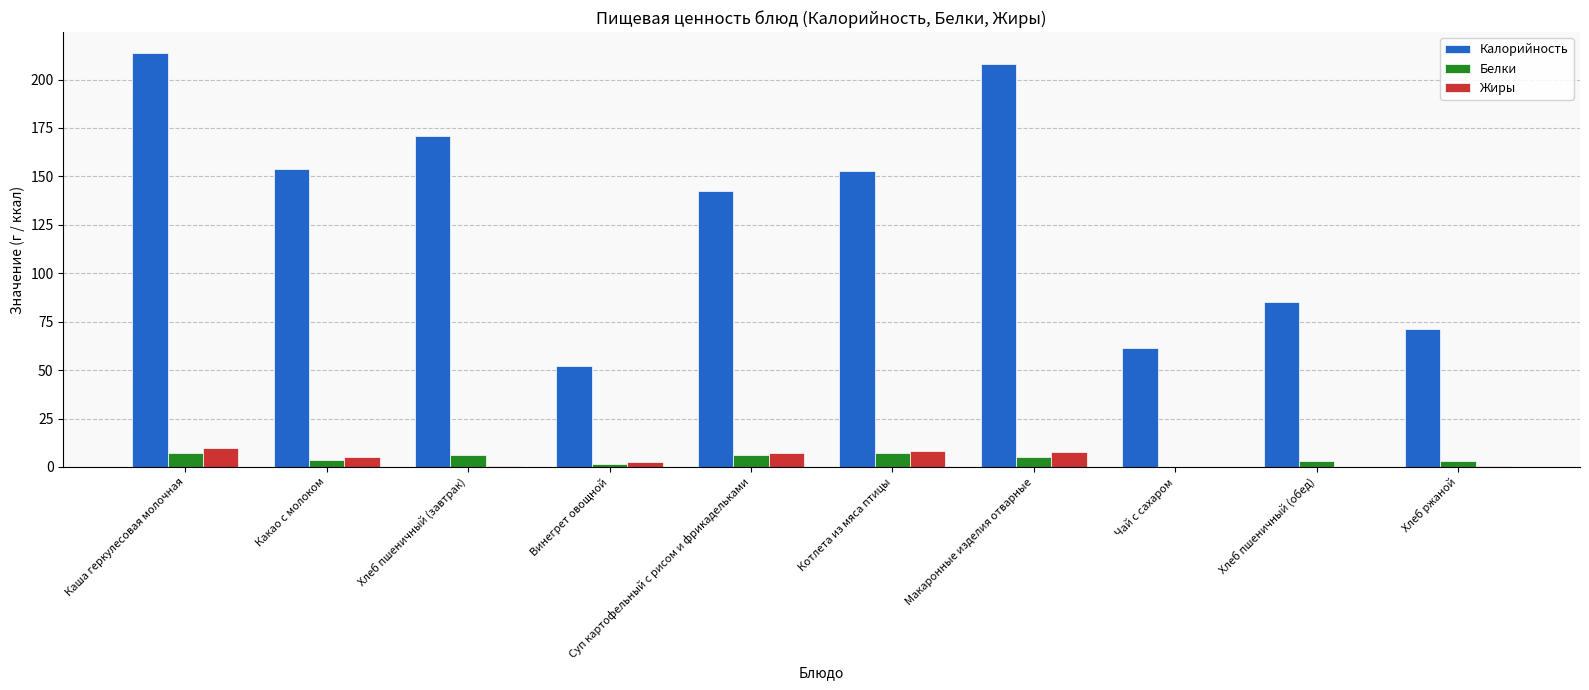

Is the value of Калорийность at Каша геркулесовая молочная greater than the value of Жиры at Хлеб ржаной?

Yes